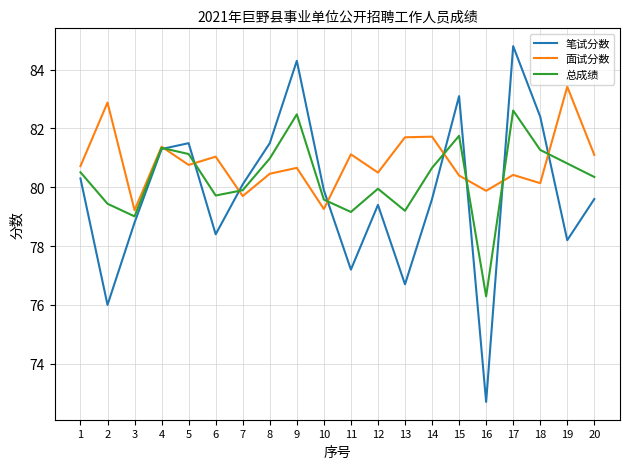

List the series in order of their overall mean, highest first.

面试分数, 总成绩, 笔试分数